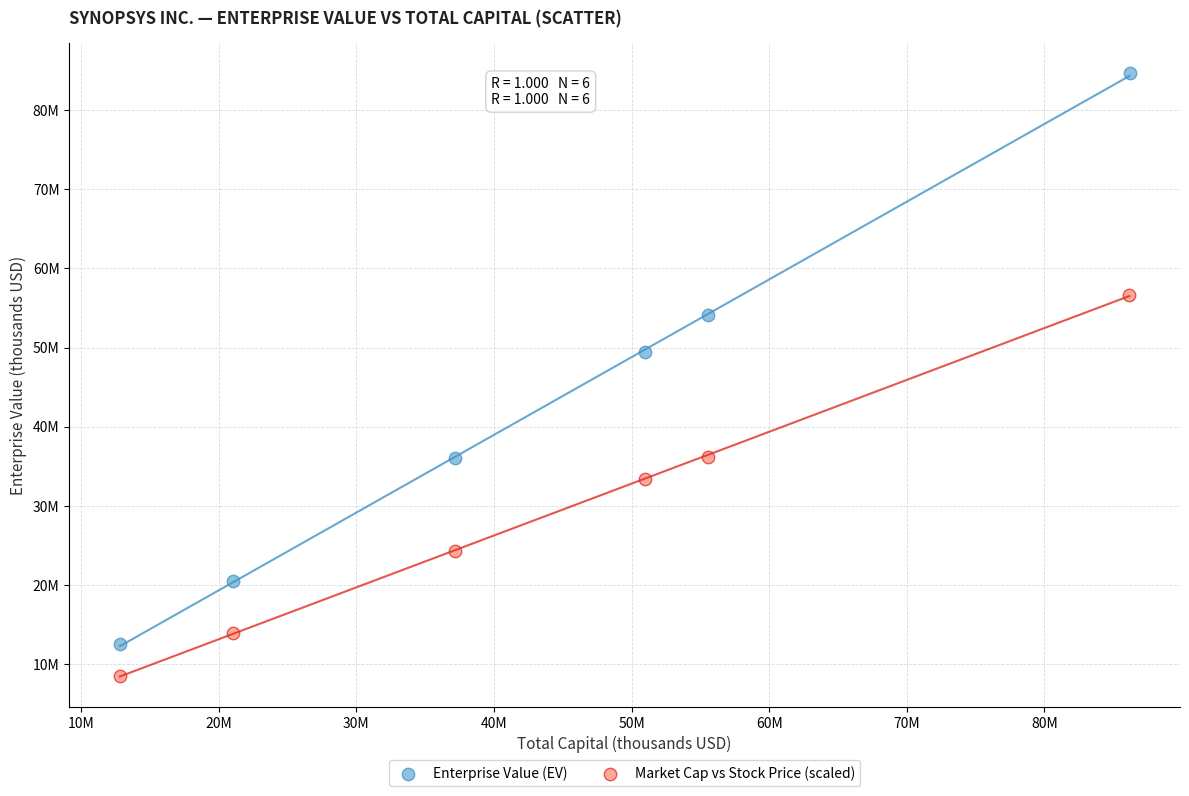

What are all the series names shown in the legend?

Enterprise Value (EV), Market Cap vs Stock Price (scaled)